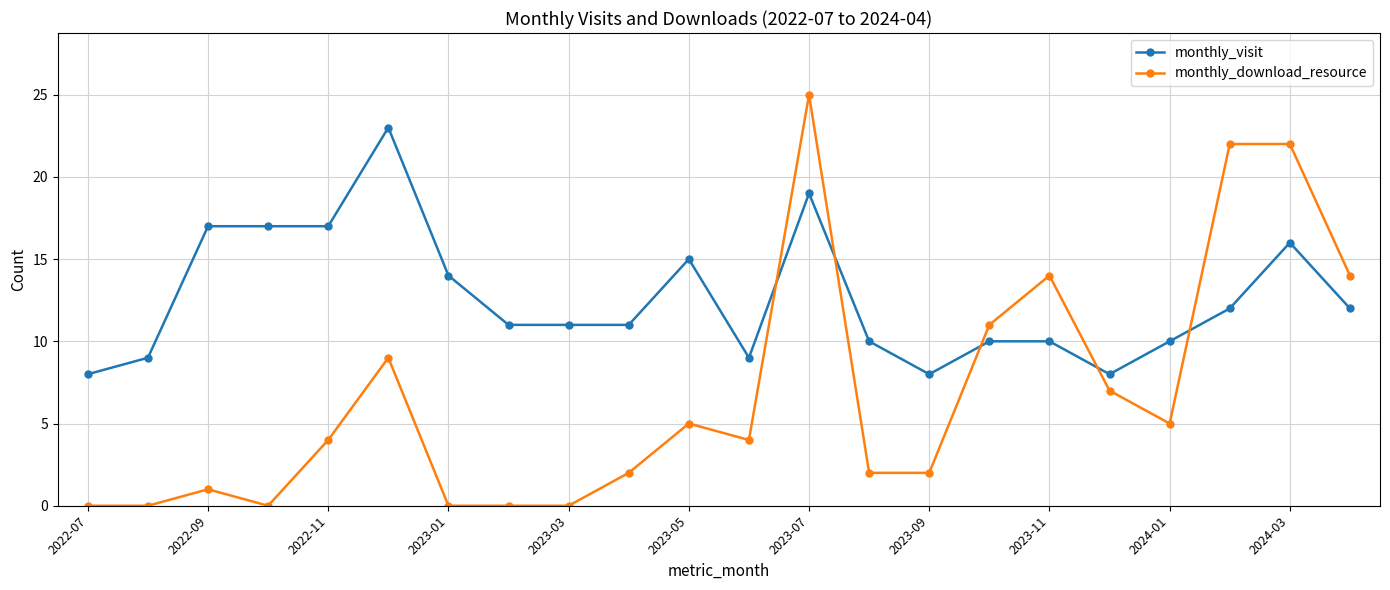

True or false: monthly_visit and monthly_download_resource intersect in this chart.

True